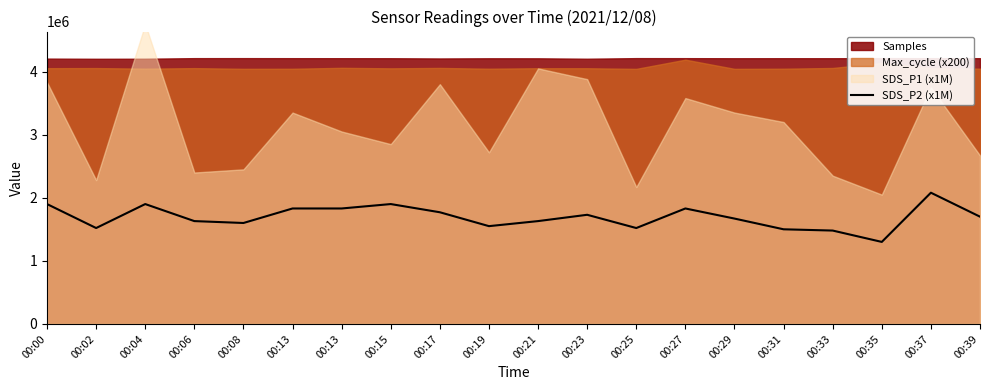

True or false: there are more than 1 points higher than both neighbors.

True